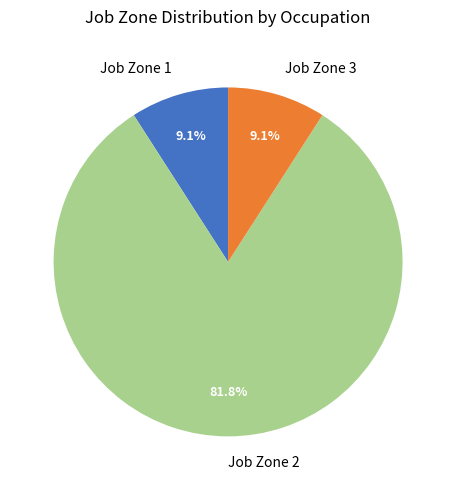

Which category has the biggest portion of the pie?

Job Zone 2